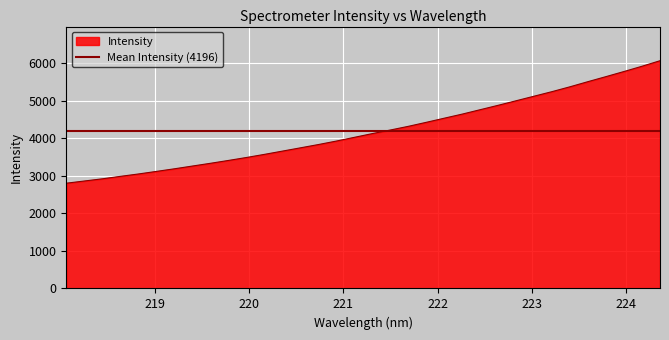

What is the minimum value shown in the chart?

2802.2